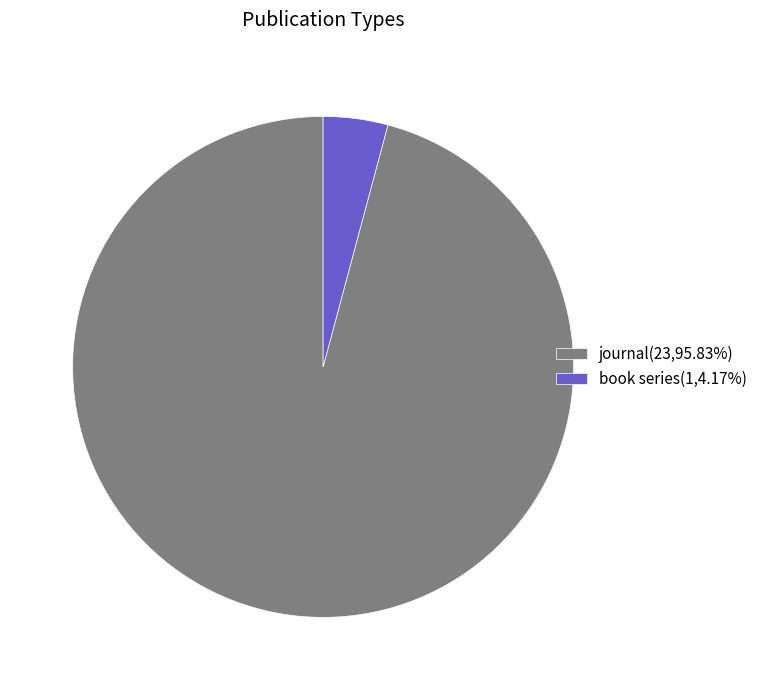

Which has a higher value, book series or journal?

journal